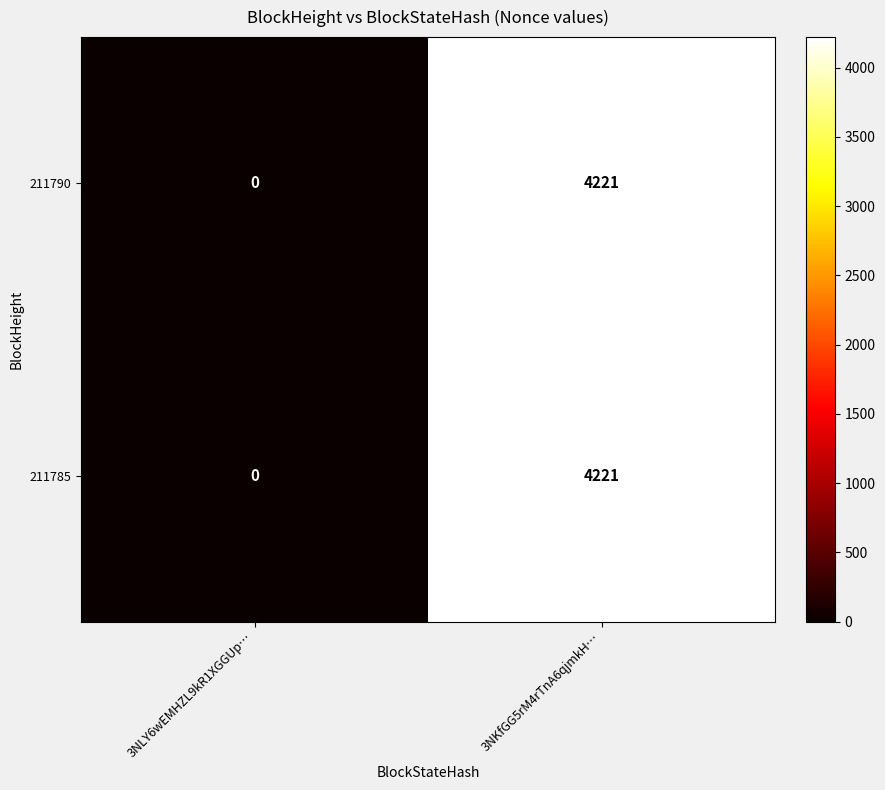

Where is 211790 nearest to the value 2110?

3NLY6wEMHZL9kR1XGGUp…